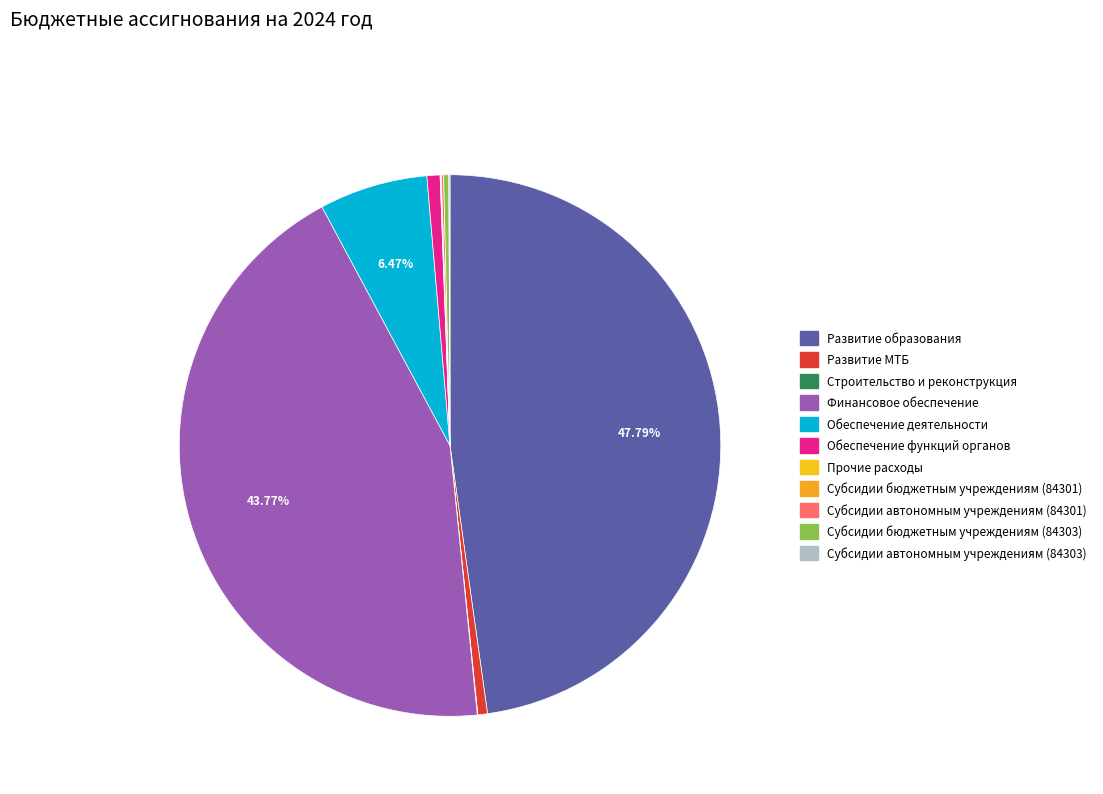

Is it true that Обеспечение деятельности is 11% of the pie?

False